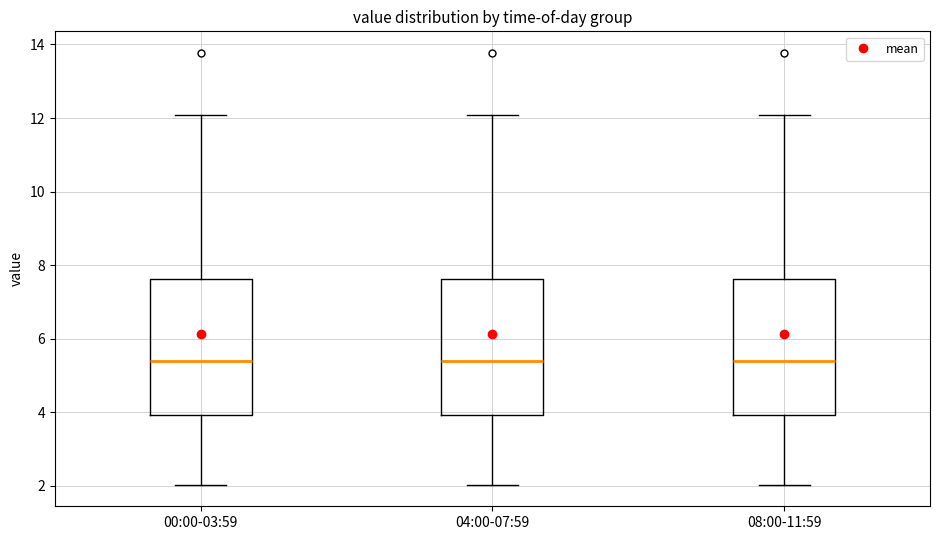

Reading left to right, read every box against the y-axis: the position of its median line, the range the box covers, and the ends of its whiskers. The values are not printed on the chart, so give them approximately, as read against the axis.

00:00-03:59: median 5.4, box 4.0 to 7.6, whiskers 2.0 to 12.0
04:00-07:59: median 5.4, box 4.0 to 7.6, whiskers 2.0 to 12.0
08:00-11:59: median 5.4, box 4.0 to 7.6, whiskers 2.0 to 12.0